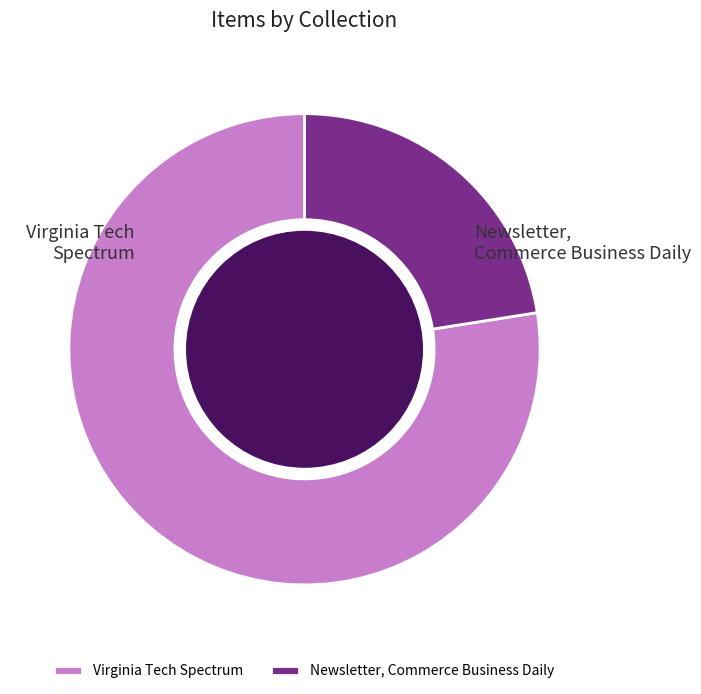

Combined, do Virginia Tech Spectrum and Newsletter, Commerce Business Daily account for over 50%?

Yes